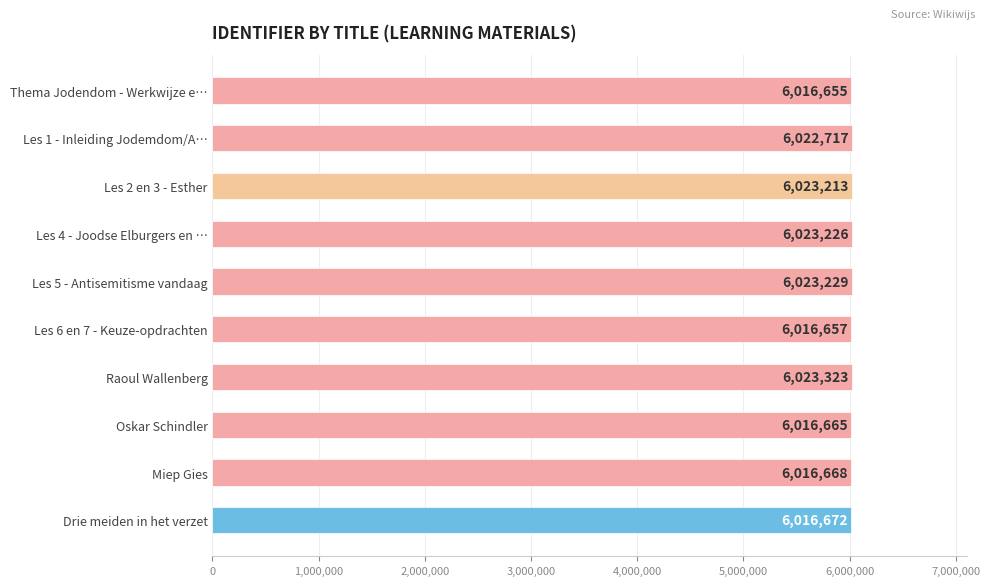

What position from the top is Les 5 - Antisemitisme vandaag?

5